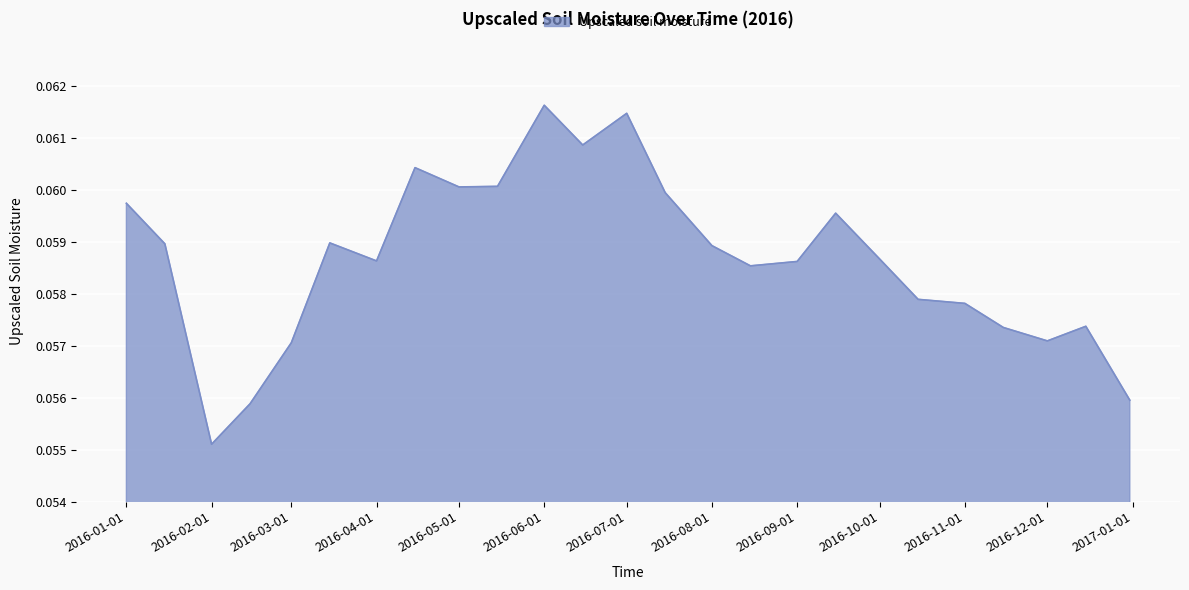

How many interior local valleys (lower than both neighbors) does the data have?

6